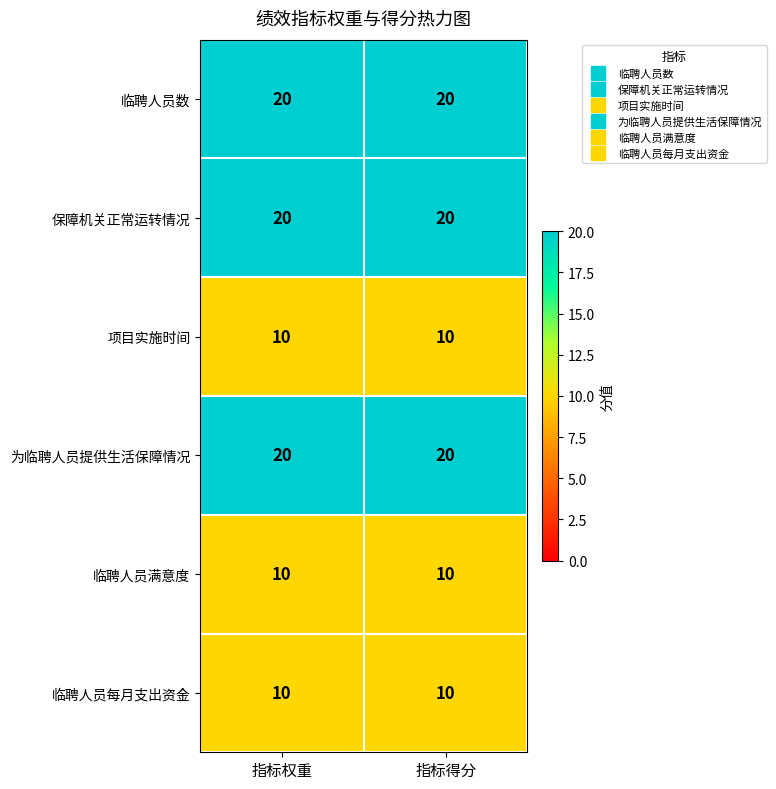

What is the total value across all series at 指标权重?

90